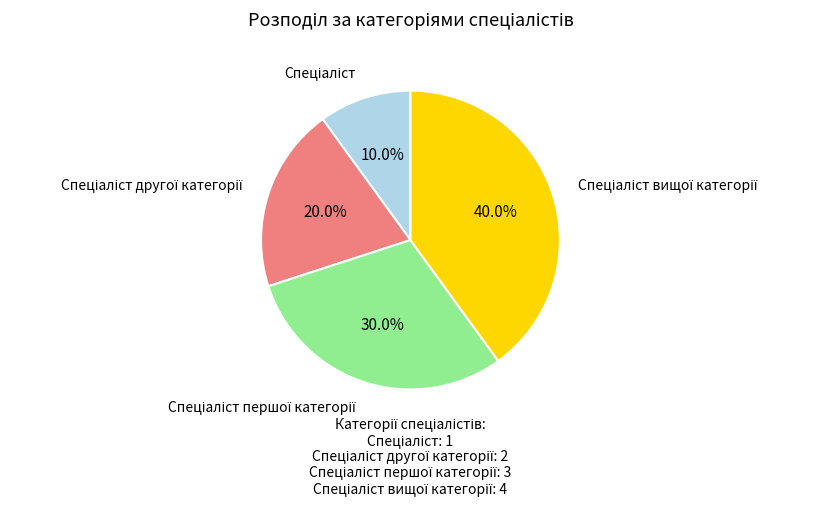

Is there any slice that represents more than half of the pie?

No